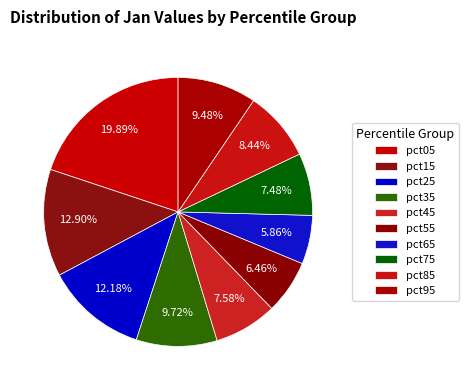

How many slices are in this pie chart?

10